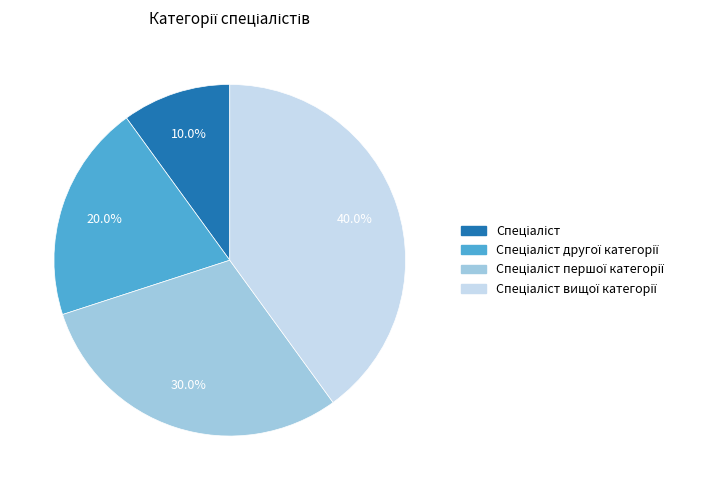

Is there a majority slice in this chart?

No